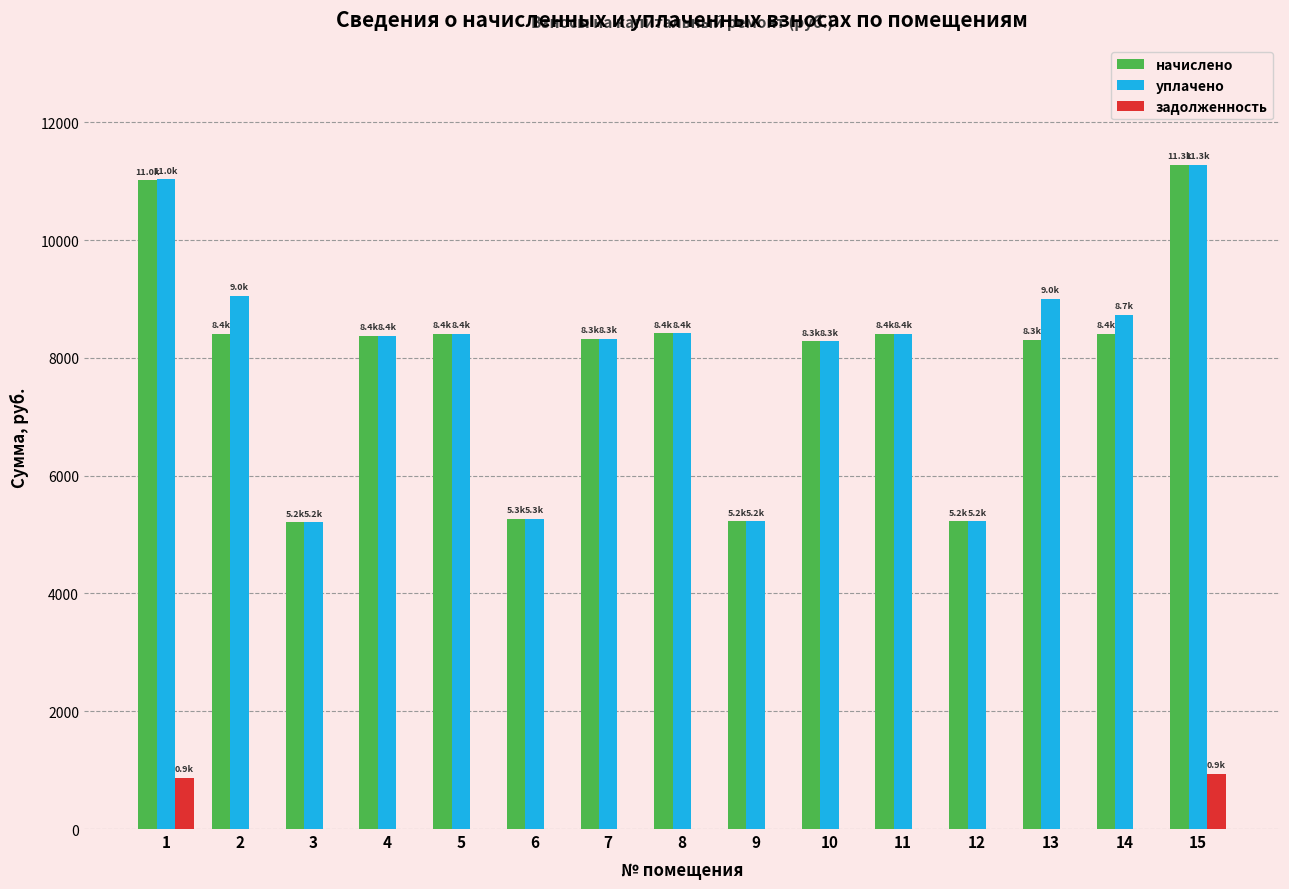

The value of уплачено at 12 is 5222.4. True or false?

True